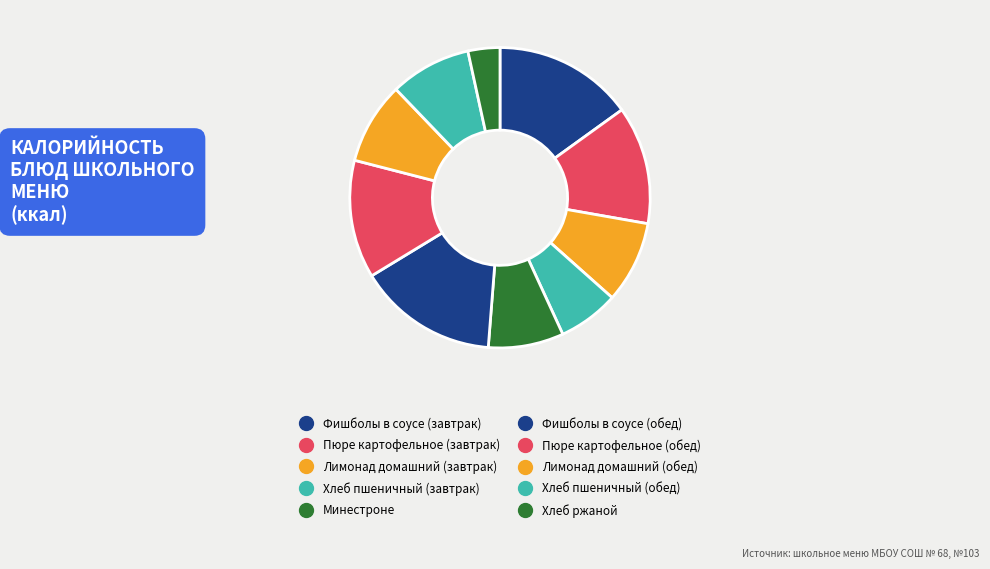

How many slices are in this pie chart?

10